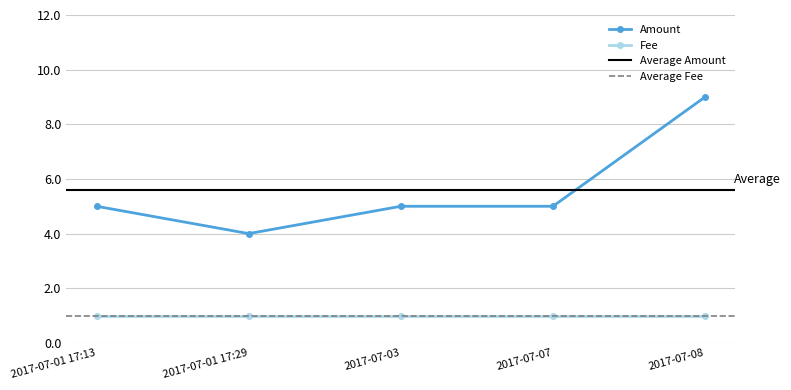

What is the value of the Amount point at the 3rd from the left?

5